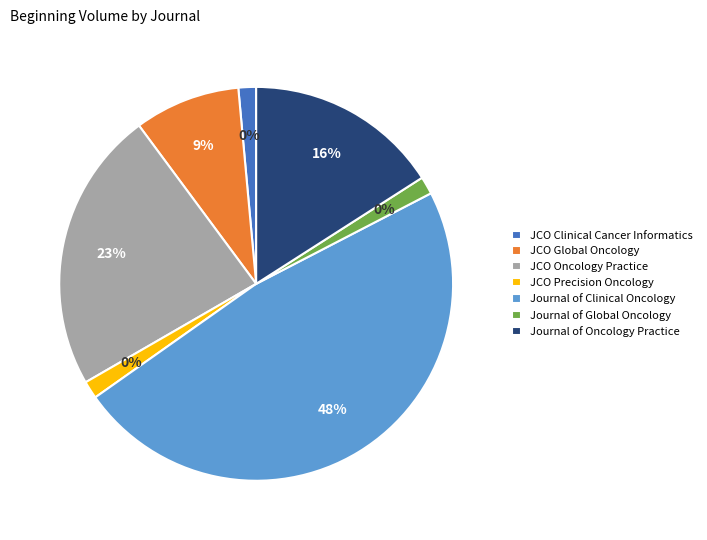

Does Journal of Clinical Oncology account for over 50% of the chart?

No